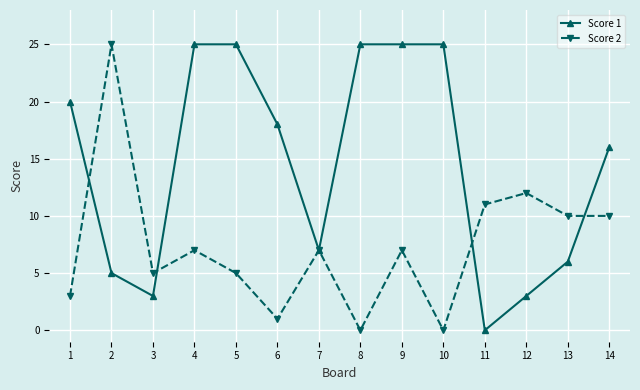

Between 4 and 10, which series saw the biggest shift?

Score 2